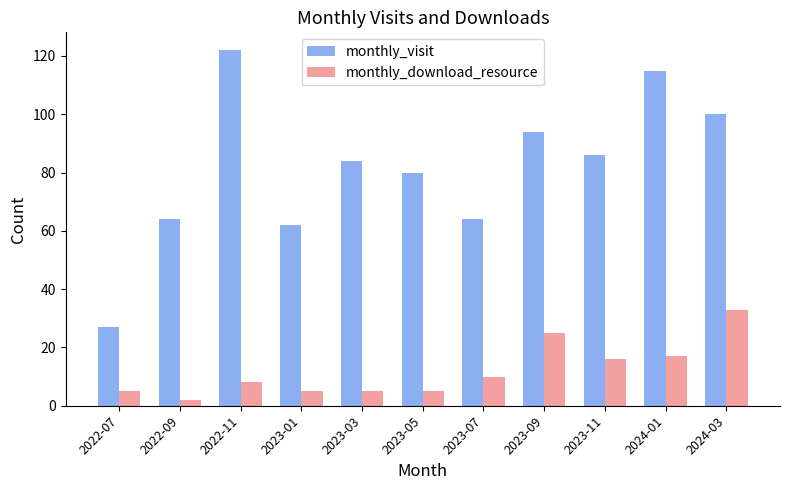

List the series in order of their peak value, highest first.

monthly_visit, monthly_download_resource